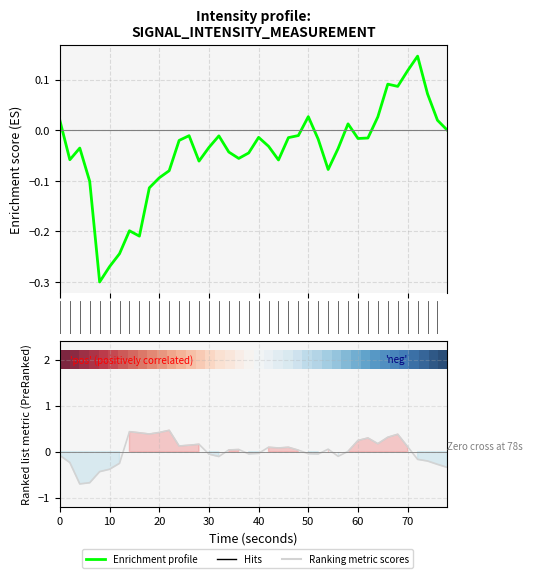

How many lines are shown in the chart?

3